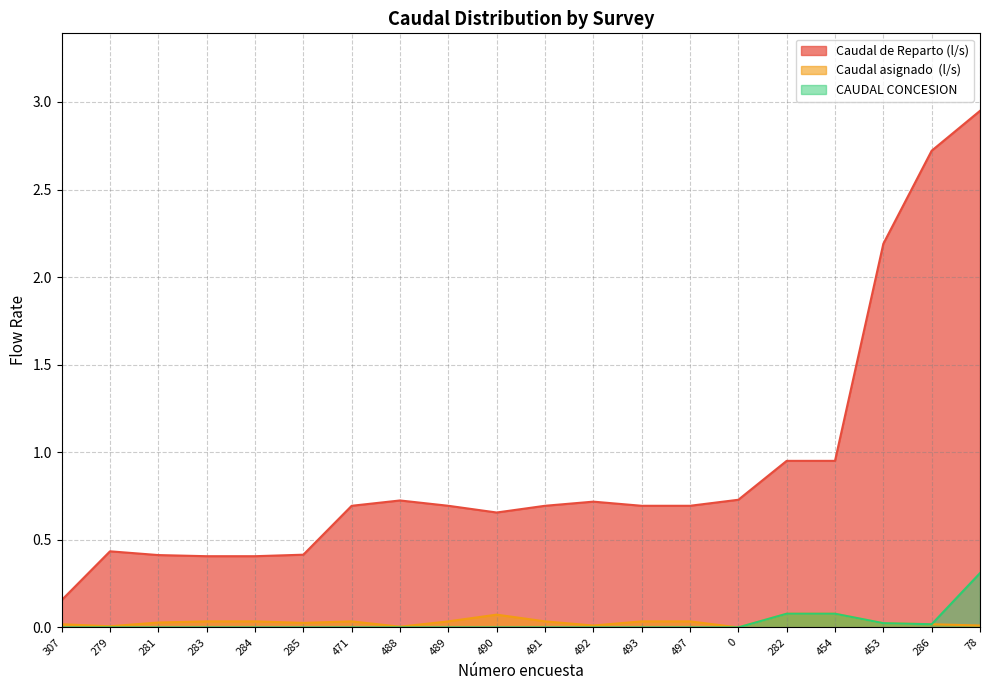

Rank the series at 307 from highest to lowest value.

Caudal de Reparto (l/s), Caudal asignado  (l/s), CAUDAL CONCESION